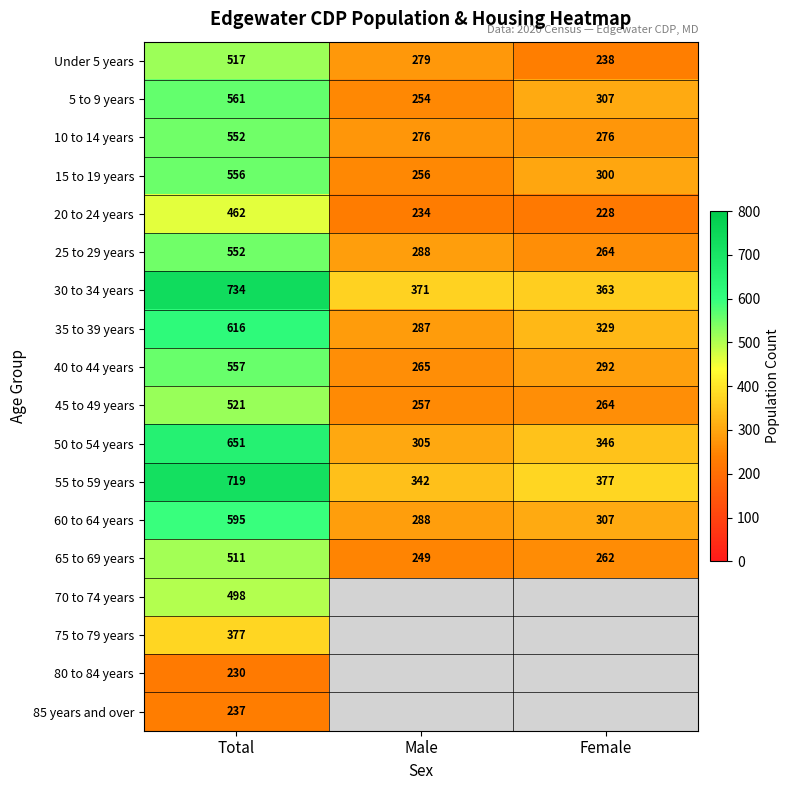

Between Male and Total, which is larger?

Total